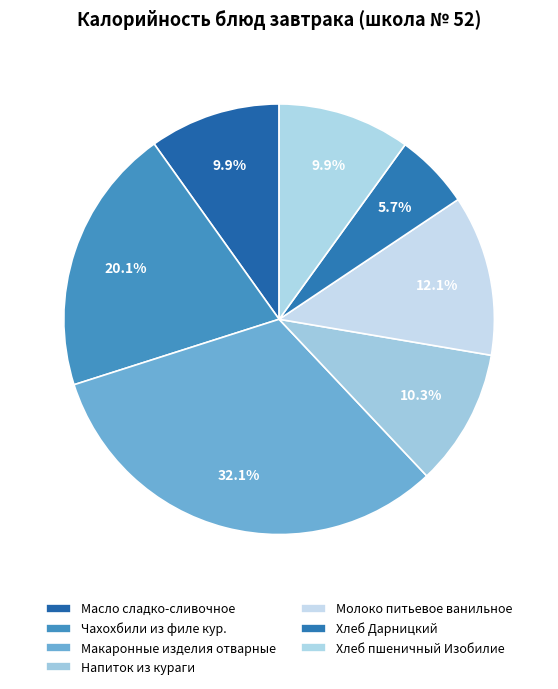

How much of the chart is everything except Макаронные изделия отварные?

67.9%